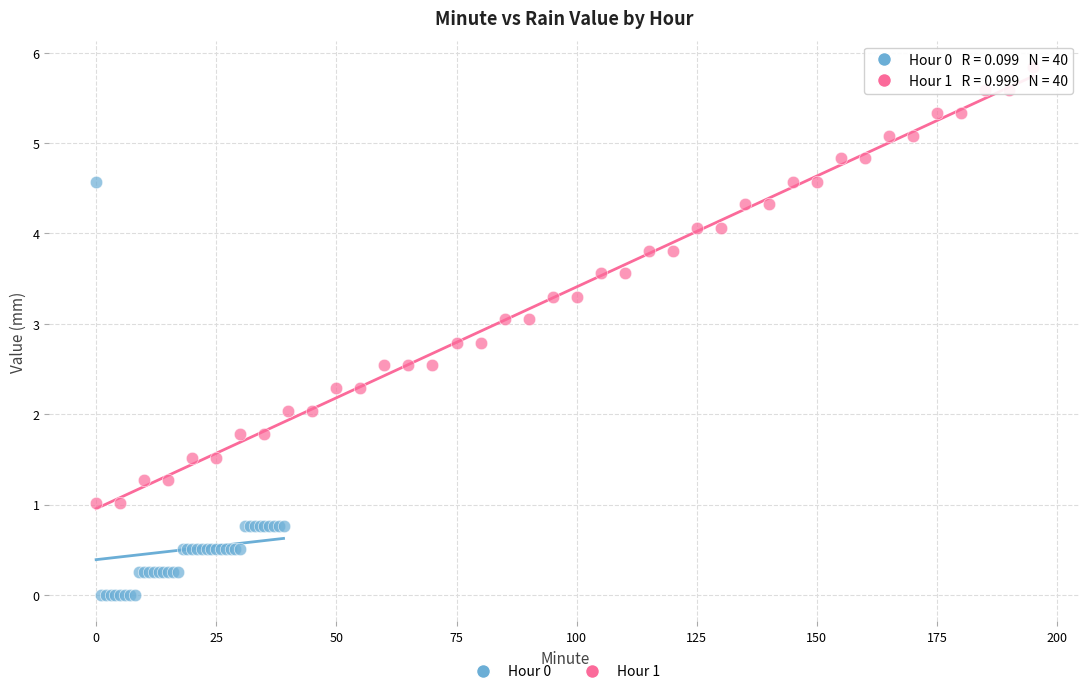

Which series has the widest spread of Y values?

Hour 1